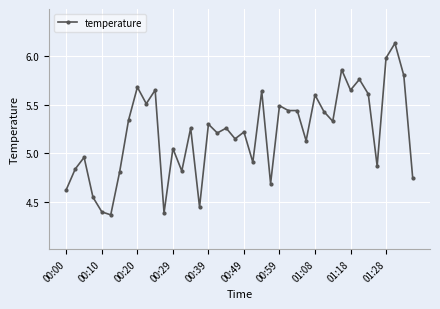

True or false: there are more than 0 points higher than both neighbors.

True